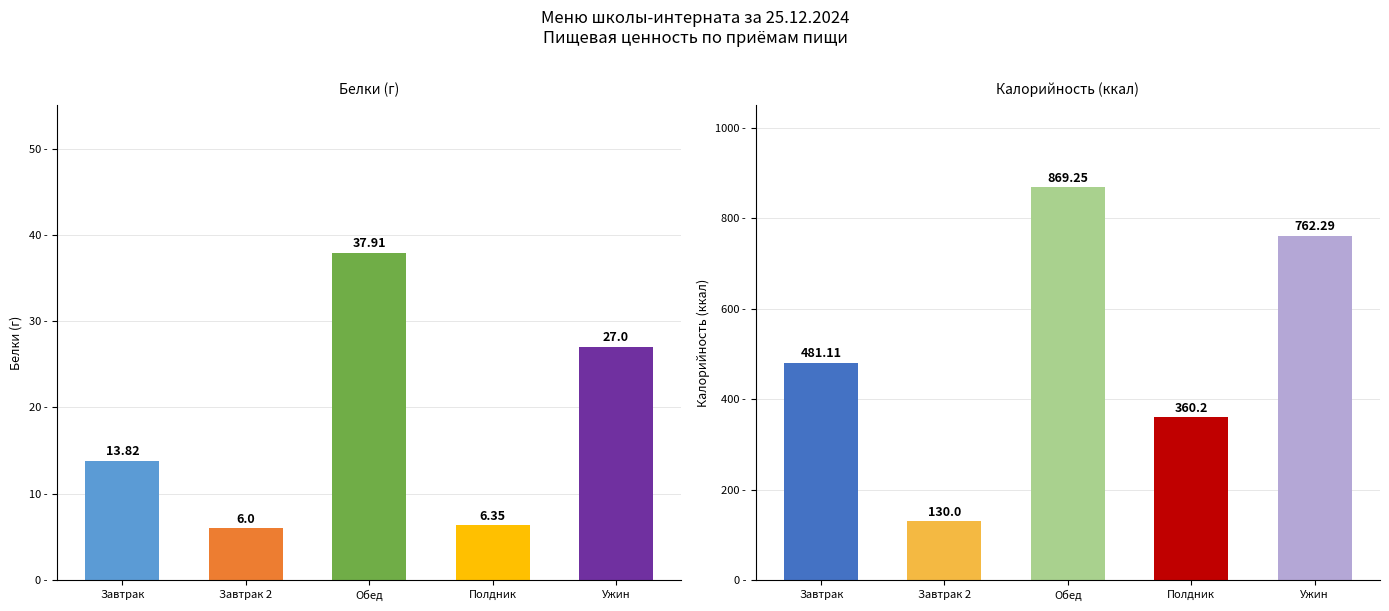

What is the value of the Калорийность bar at the 5th from the left?

762.3